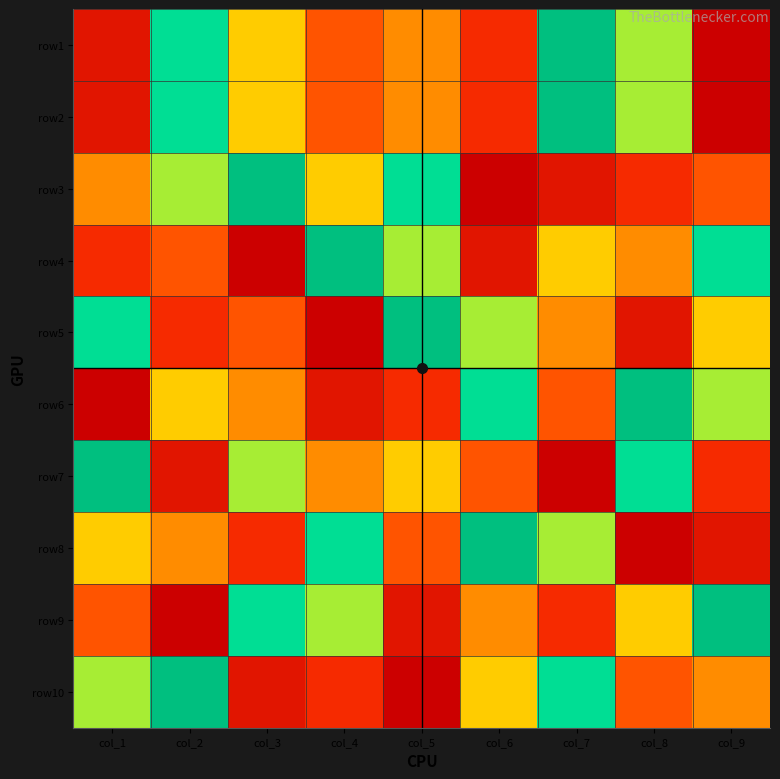

What is the minimum value shown in the chart?

1